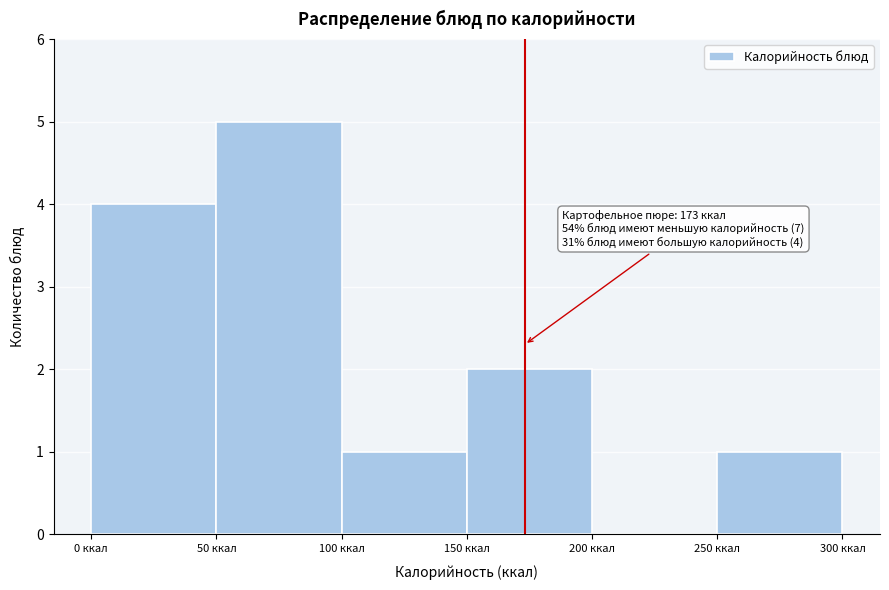

Which range on the x-axis has the tallest bar?

50 to 100